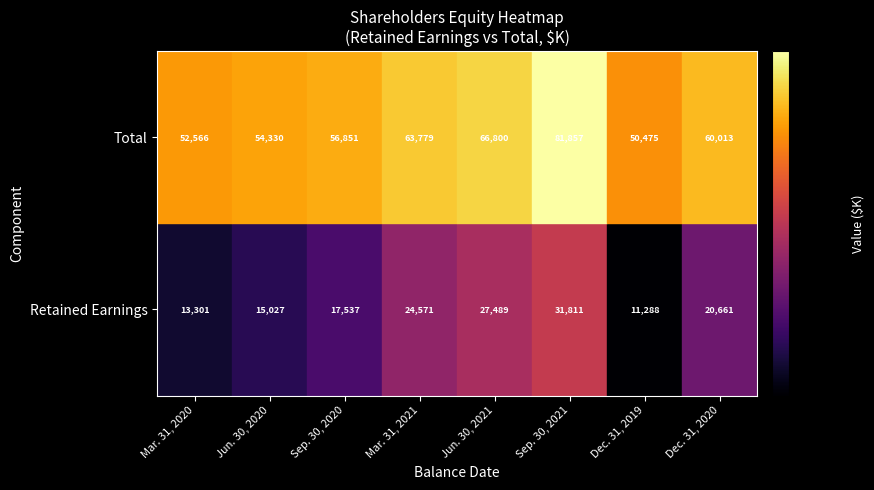

Is the value of Total at Dec. 31, 2019 greater than the value of Retained Earnings at Sep. 30, 2021?

Yes